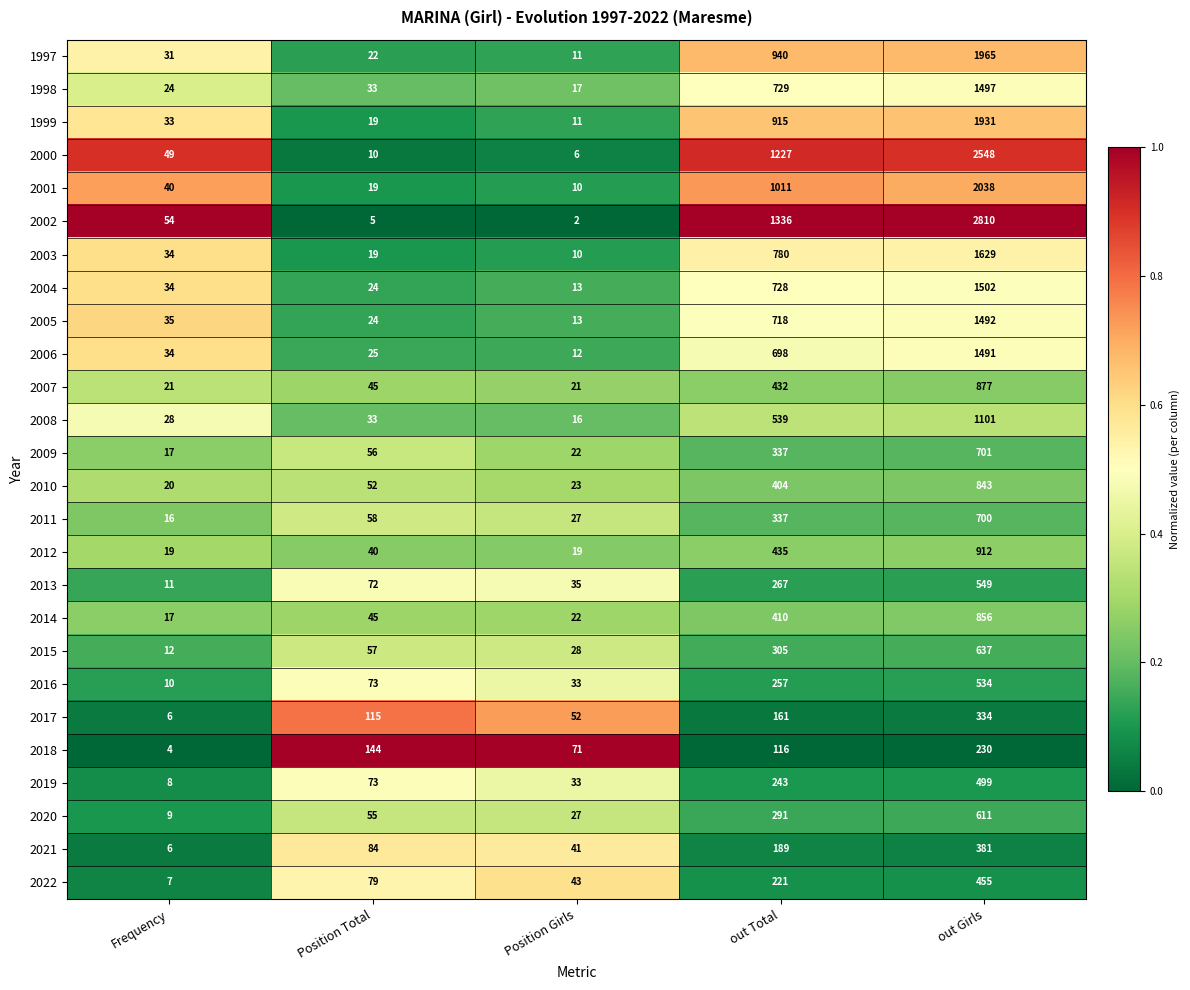

True or false: 2021 has a value of 381 at out Girls.

True